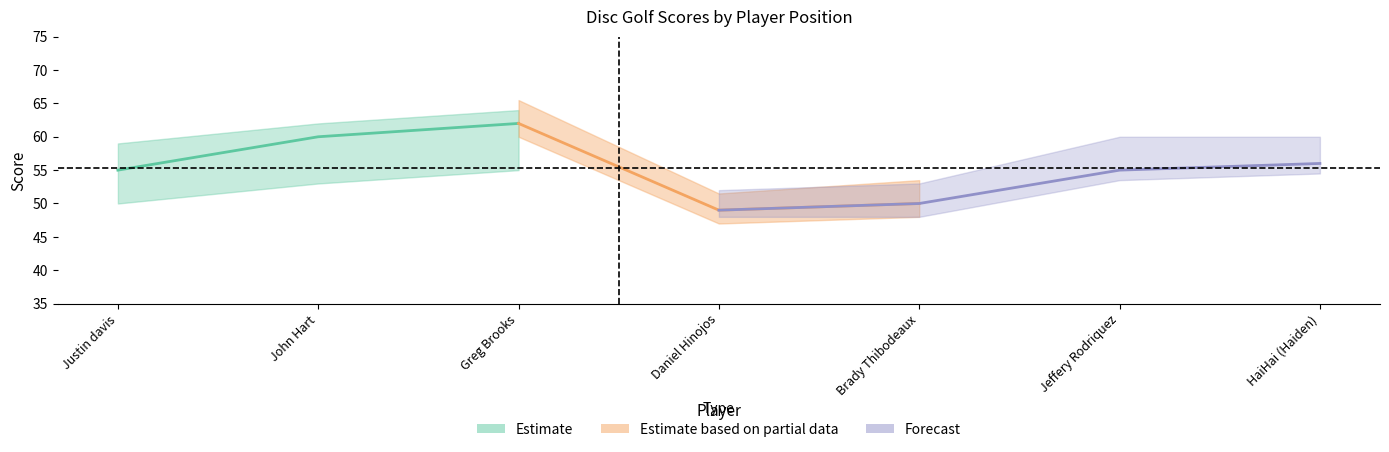

What is the greatest value displayed?

62